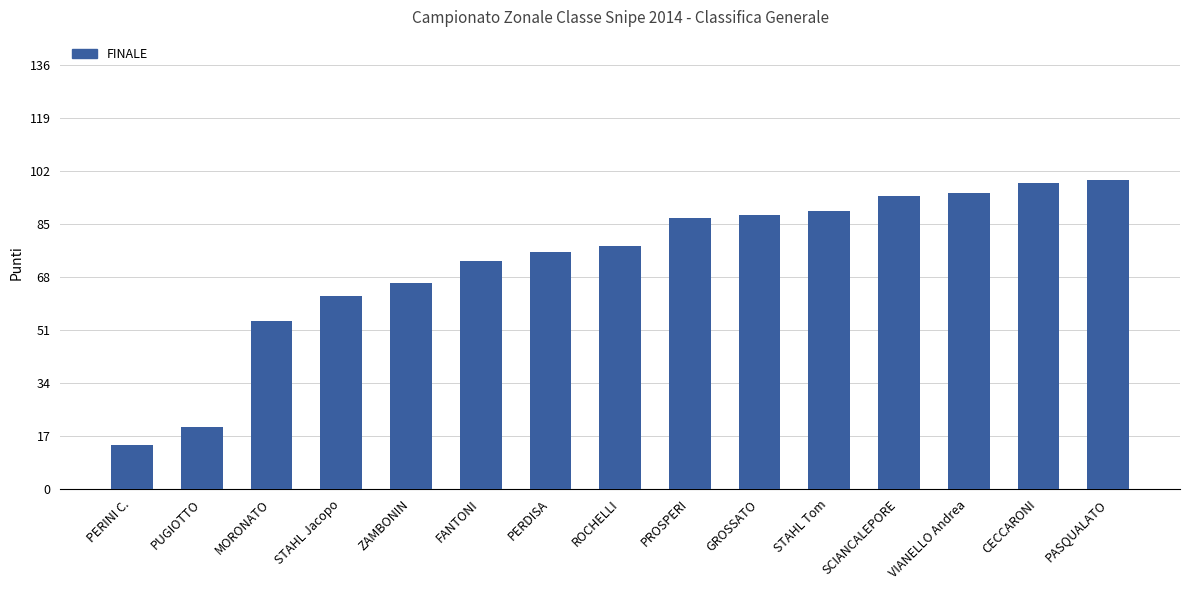

True or false: the data shows 76 at PERDISA.

True